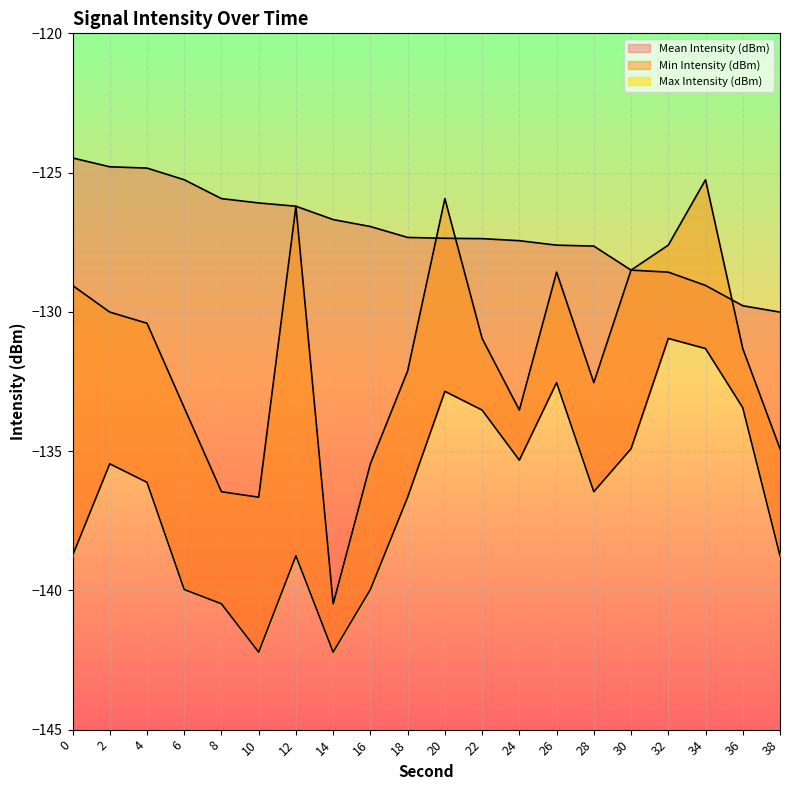

True or false: Min Intensity (dBm) and Max Intensity (dBm) cross at least once.

False